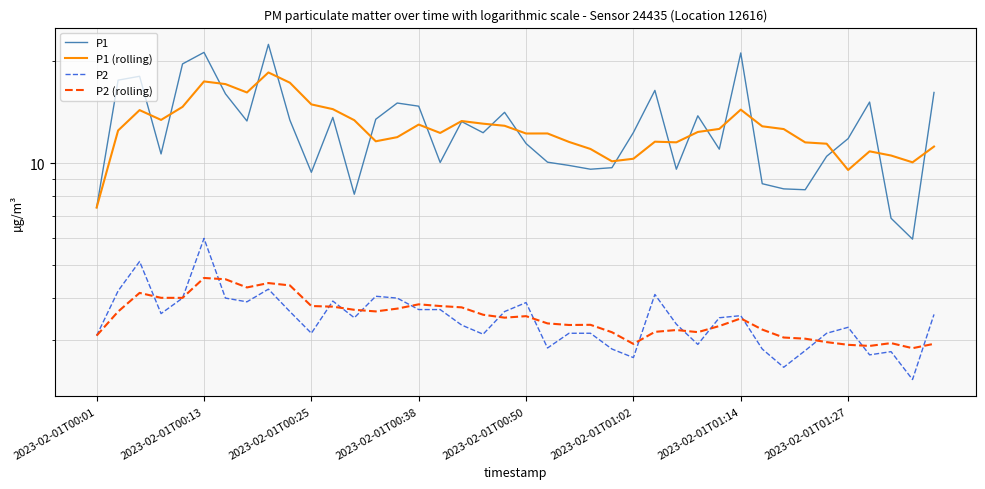

What is the approximate value of P2 at 22?

3.1